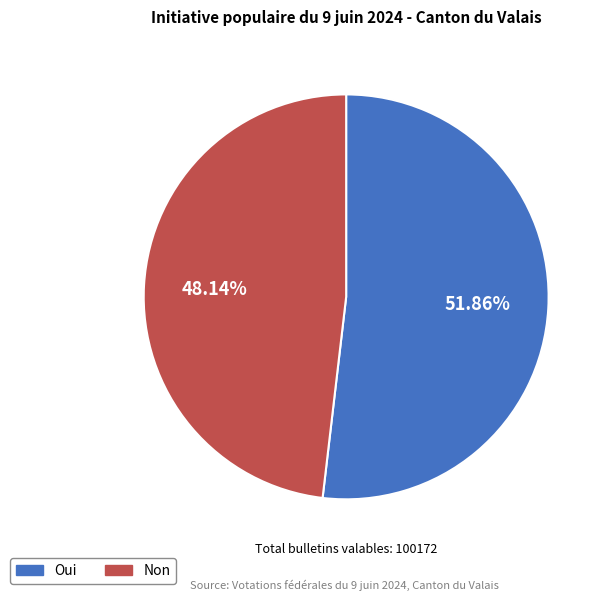

What is the majority slice?

Oui